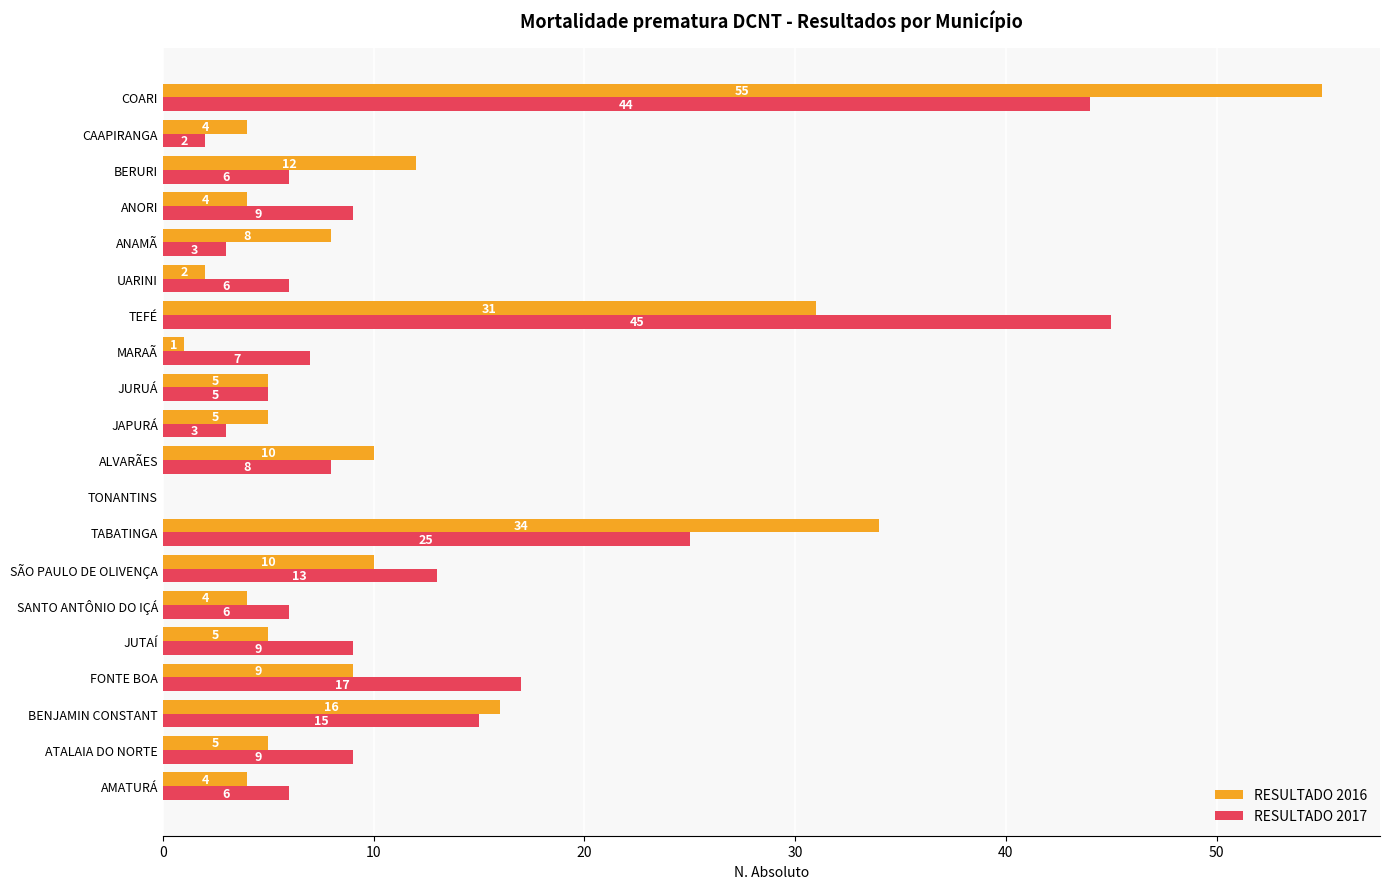

What are all the series names shown in the legend?

RESULTADO 2016, RESULTADO 2017